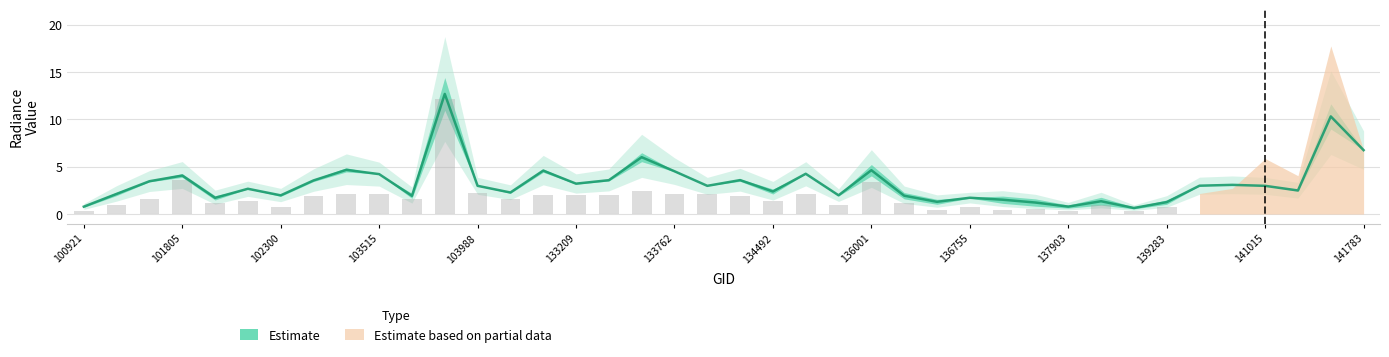

Between 136755 and 138492, which is larger?

136755